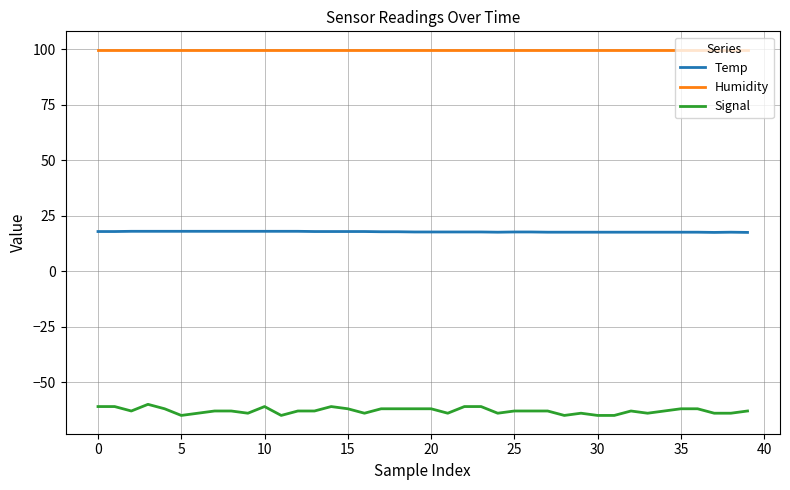

Which series has the widest spread of values?

Signal